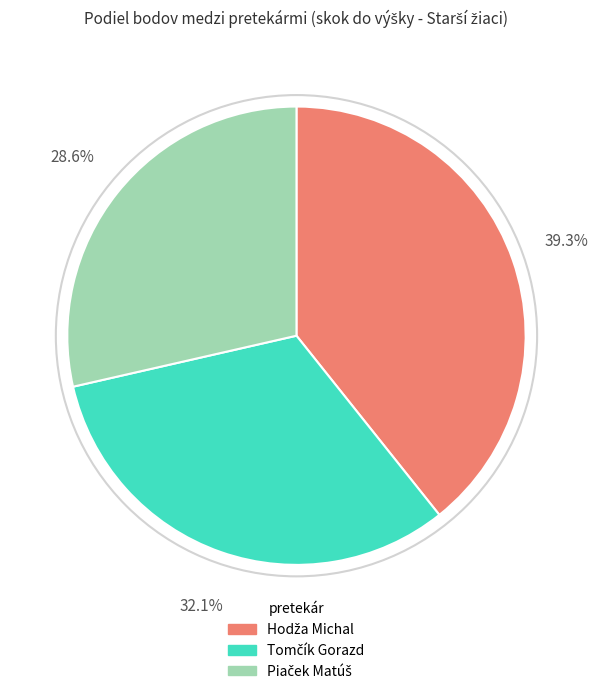

To the nearest percent, what is the average slice percentage?

33%